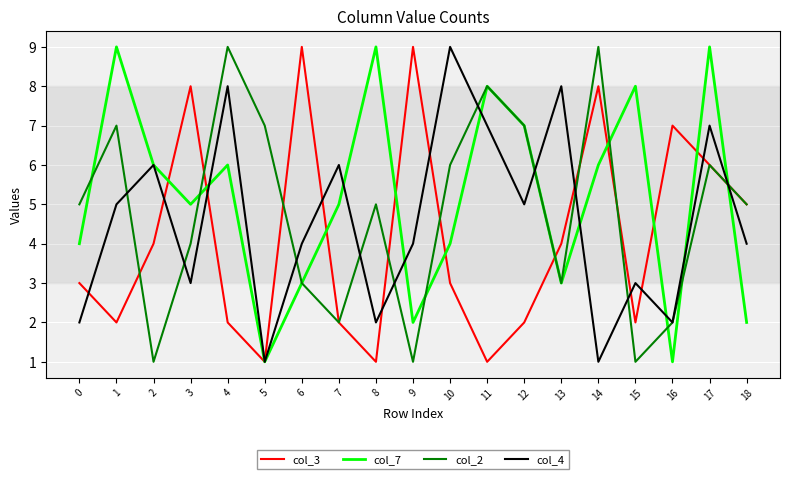

Where does the col_4 series first go above 4?

1